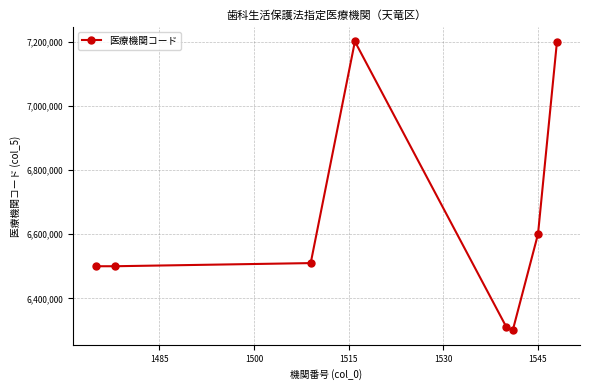

What is the difference between the maximum and minimum values?

901389